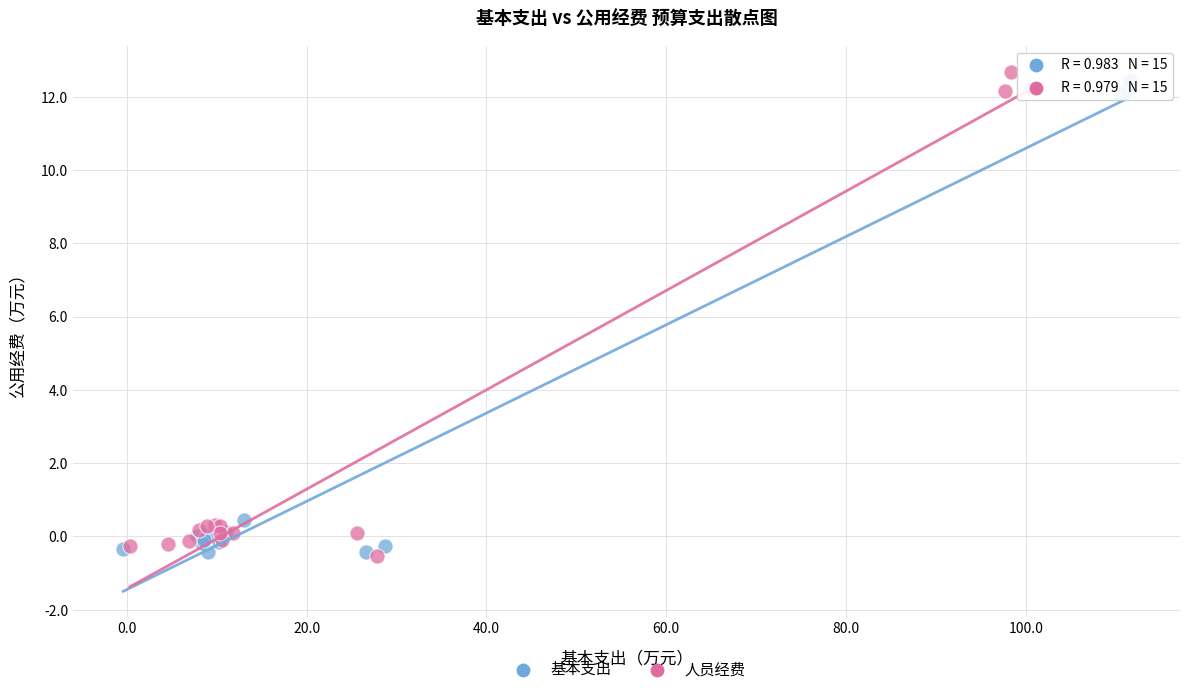

What are all the series names shown in the legend?

基本支出, 人员经费